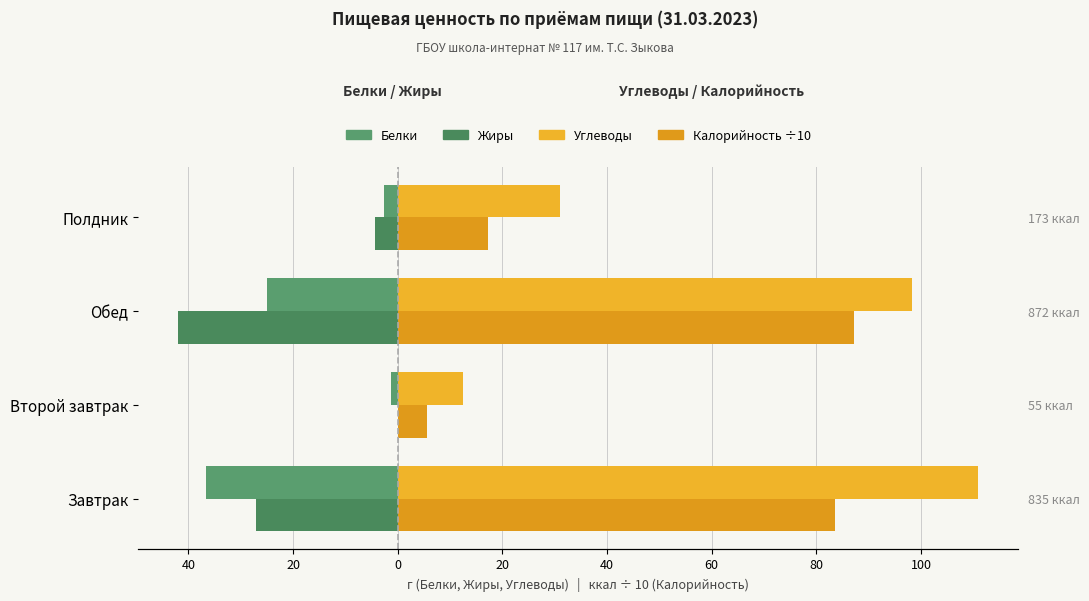

What is the difference between the maximum and minimum values in the Калорийность ÷10 series?

81.7